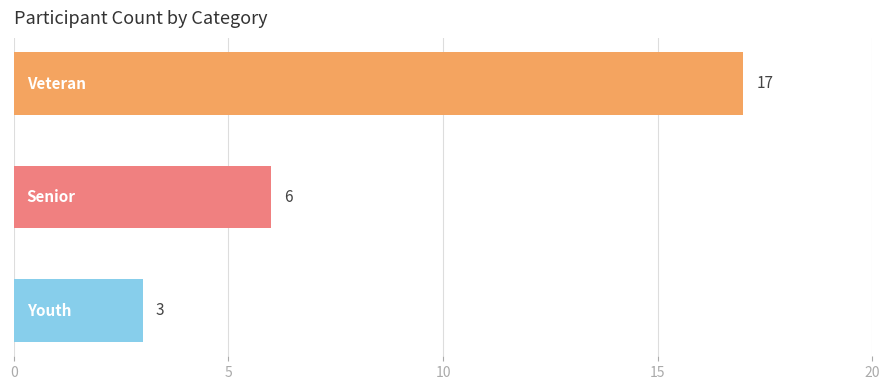

What is the value of the 1st bar from the top?

17